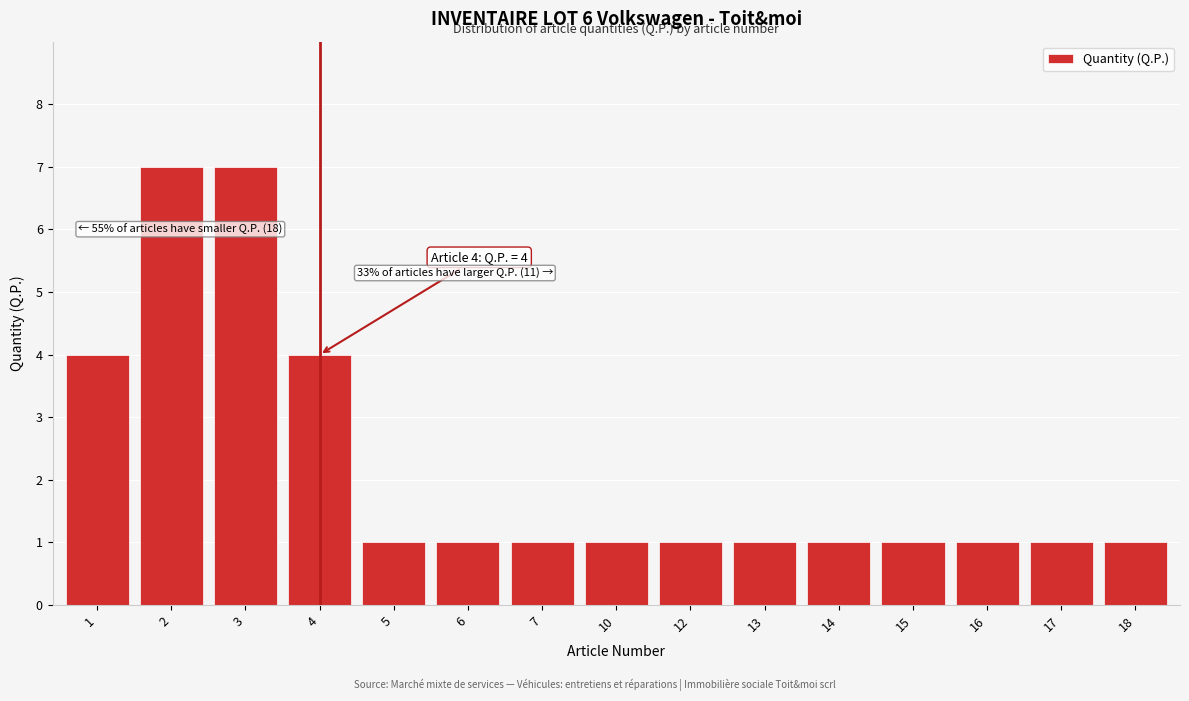

Reading right to left, what are all the values shown in this chart?

1	1	1	1	1	1	1	1	1	1	1	4	7	7	4